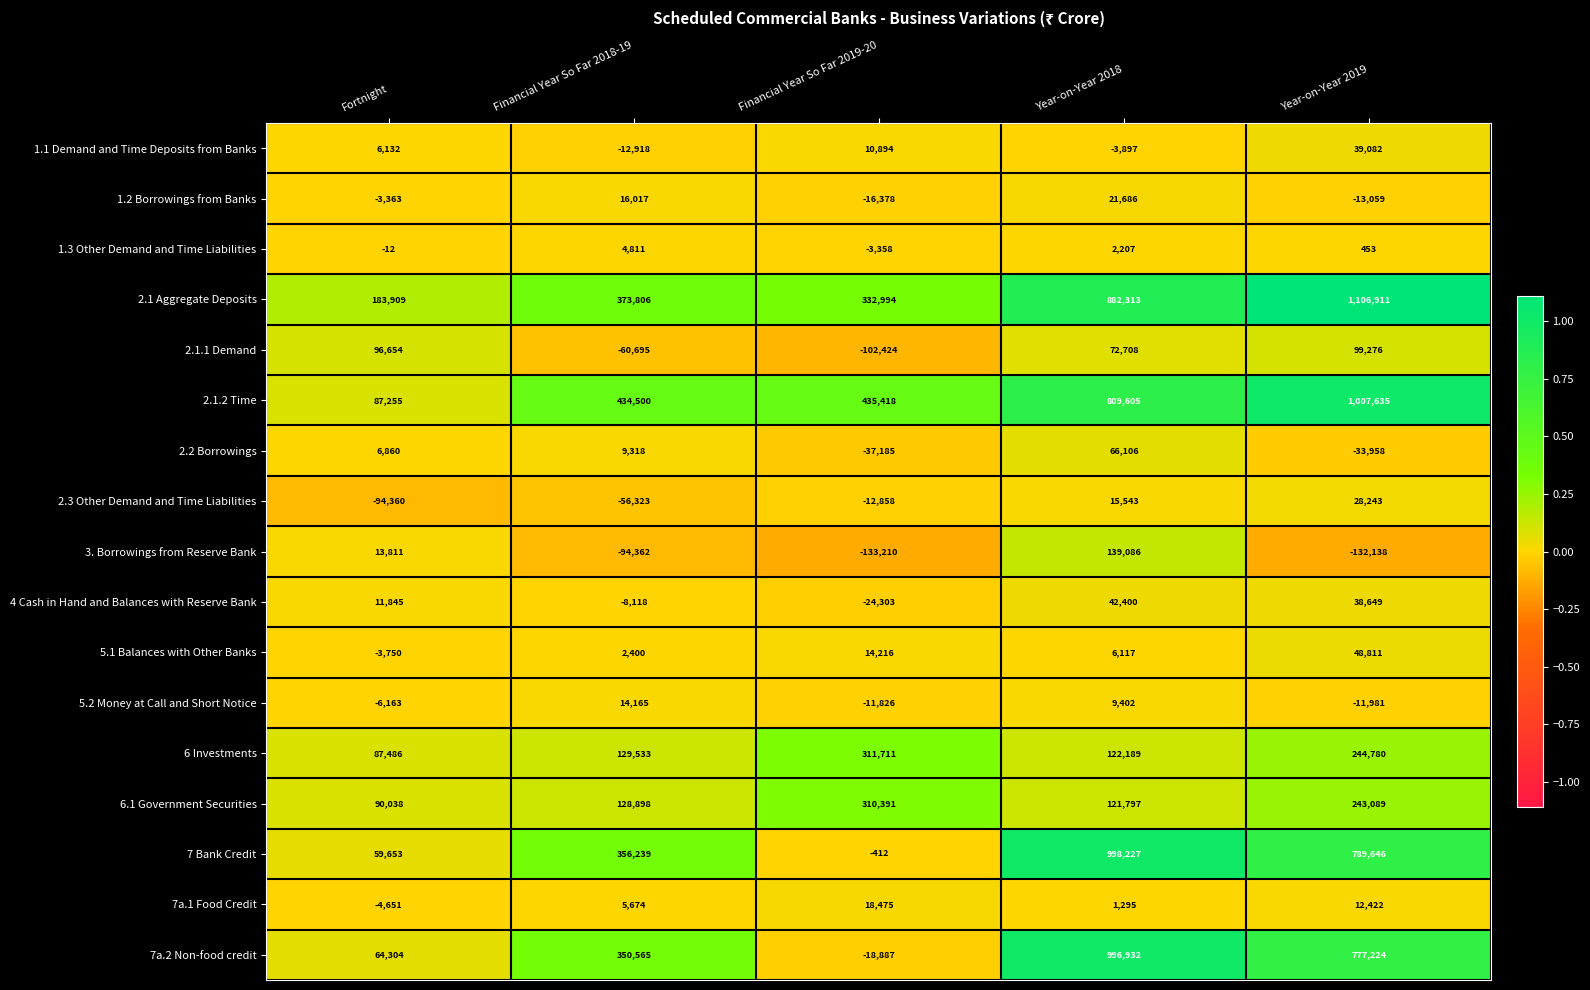

How many distinct data groups are displayed?

17